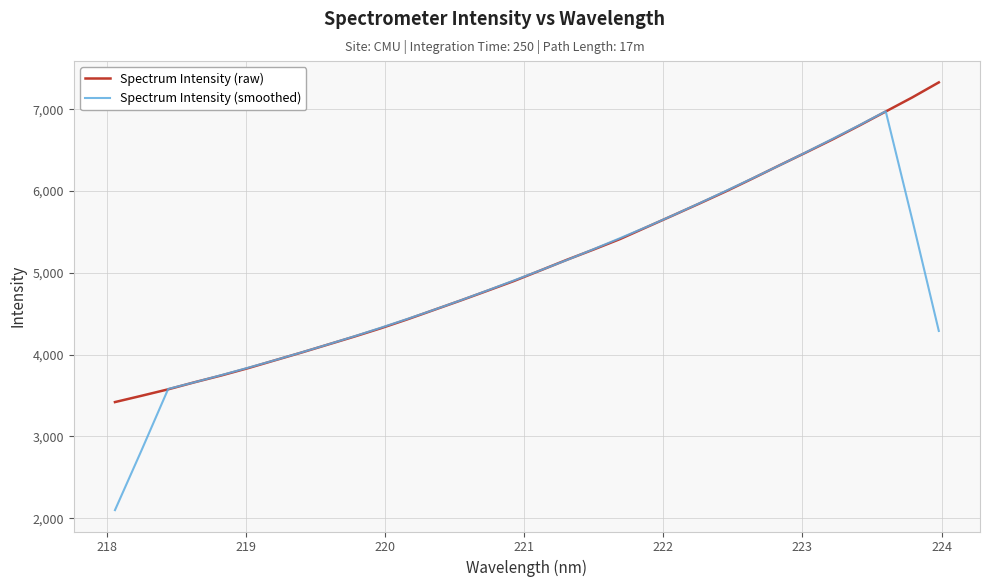

Which series has the widest spread of values?

Spectrum Intensity (smoothed)